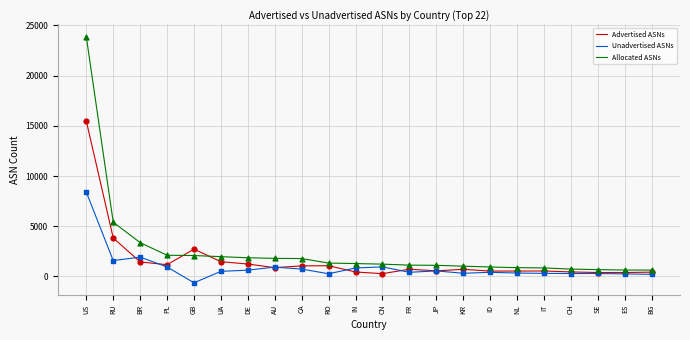

Which series has the largest range (max minus min)?

Allocated ASNs